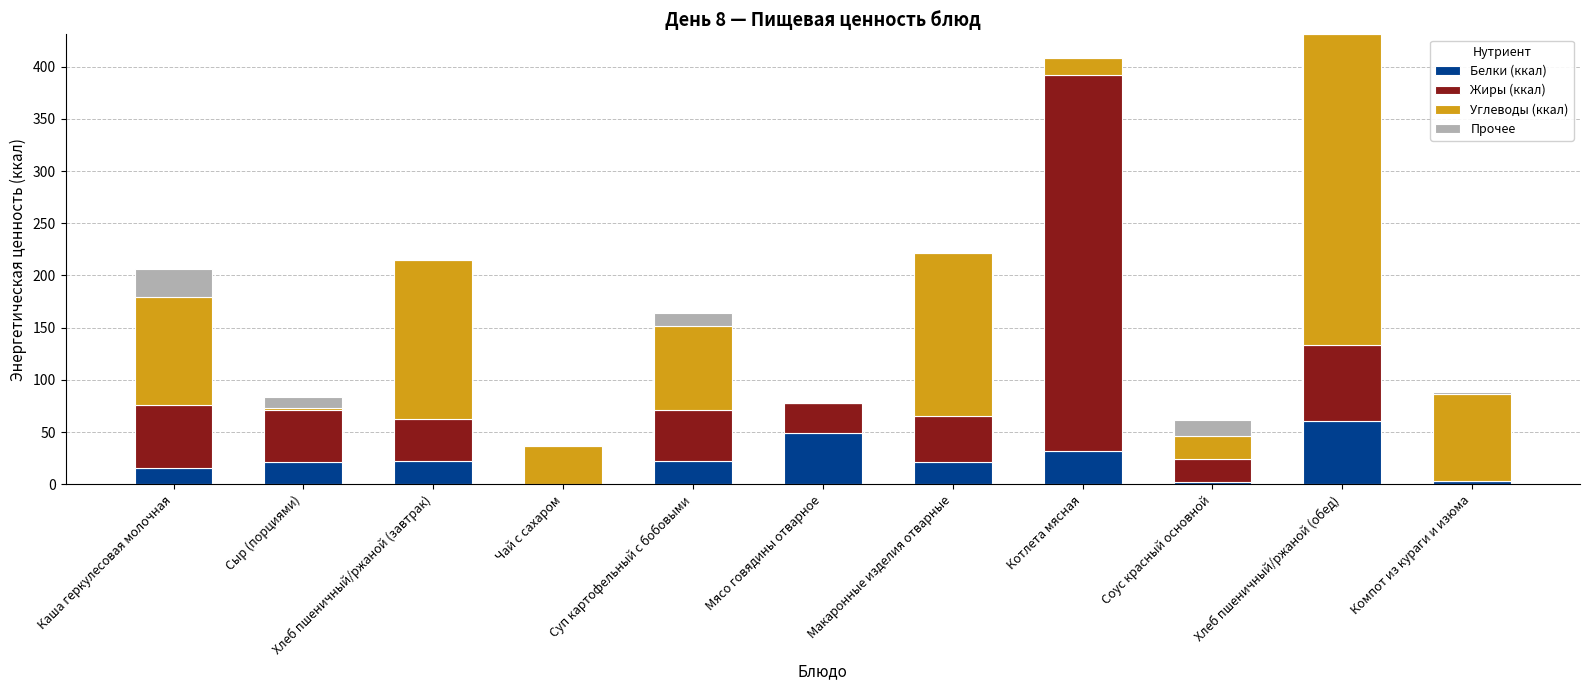

How many values in the Белки (ккал) series exceed 21?

7